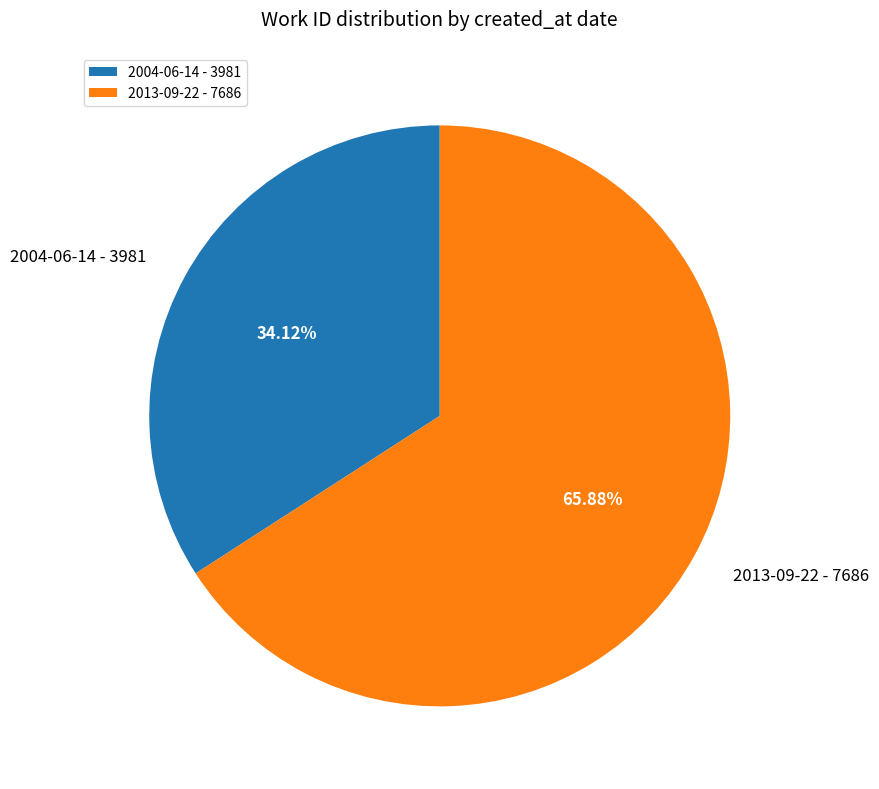

Does 2004-06-14 account for over 50% of the chart?

No